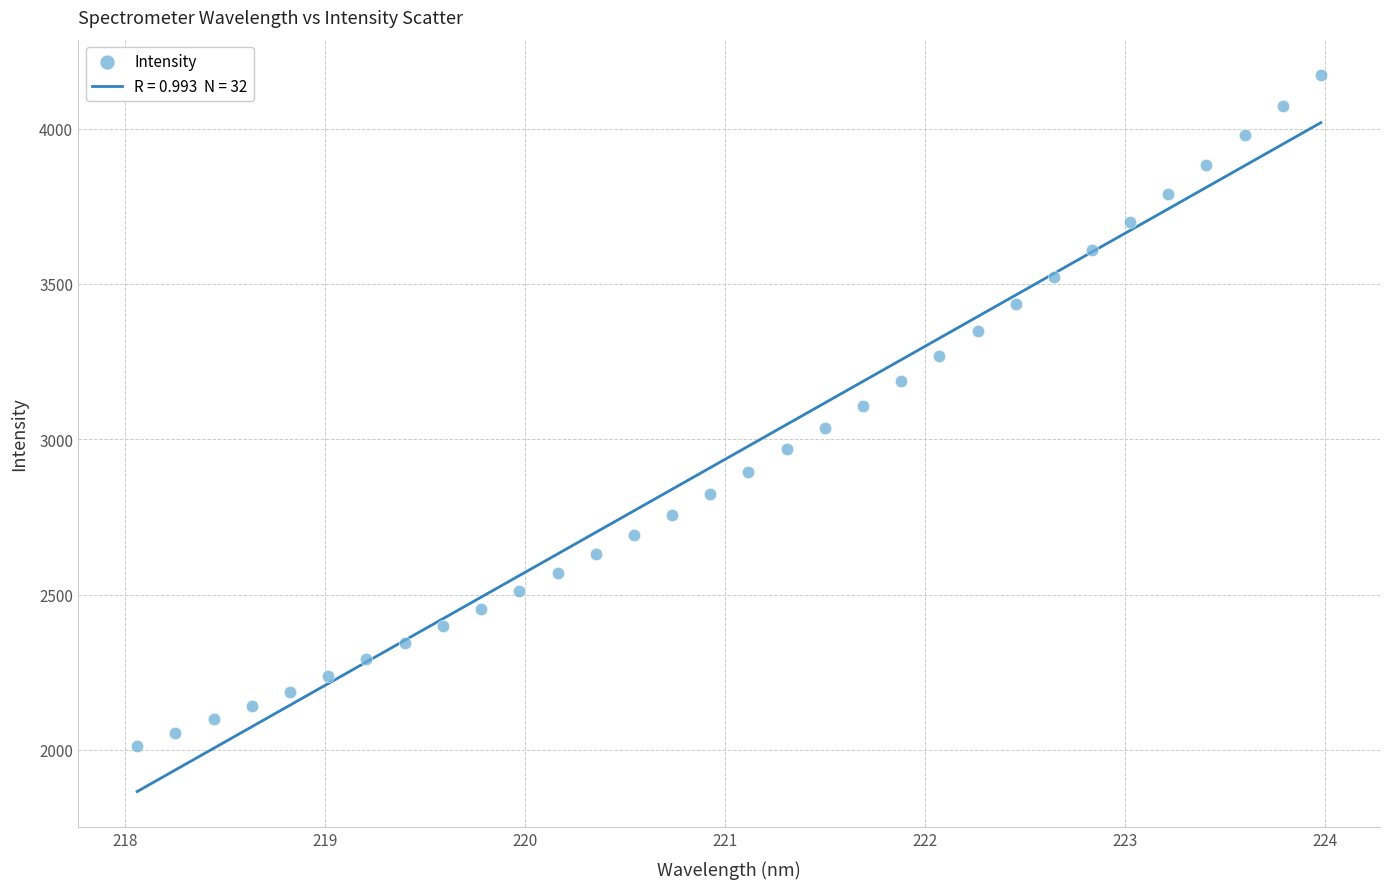

What is the range of Y values (max minus min)?

2158.8